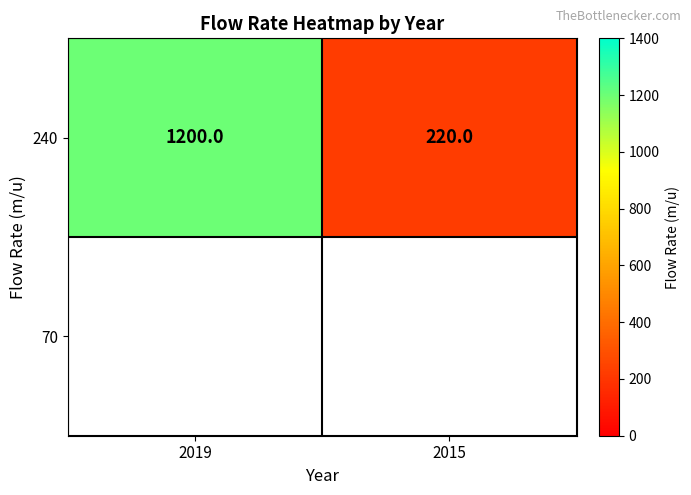

Which category has the highest value across all series?

2019